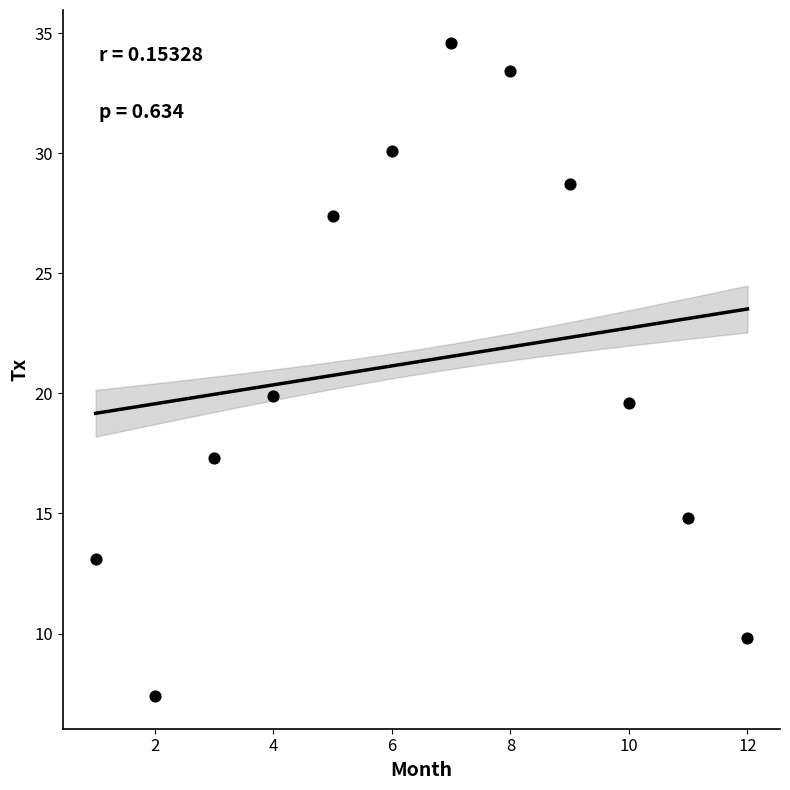

What Y value in the scatter plot is closest to 21?

19.9